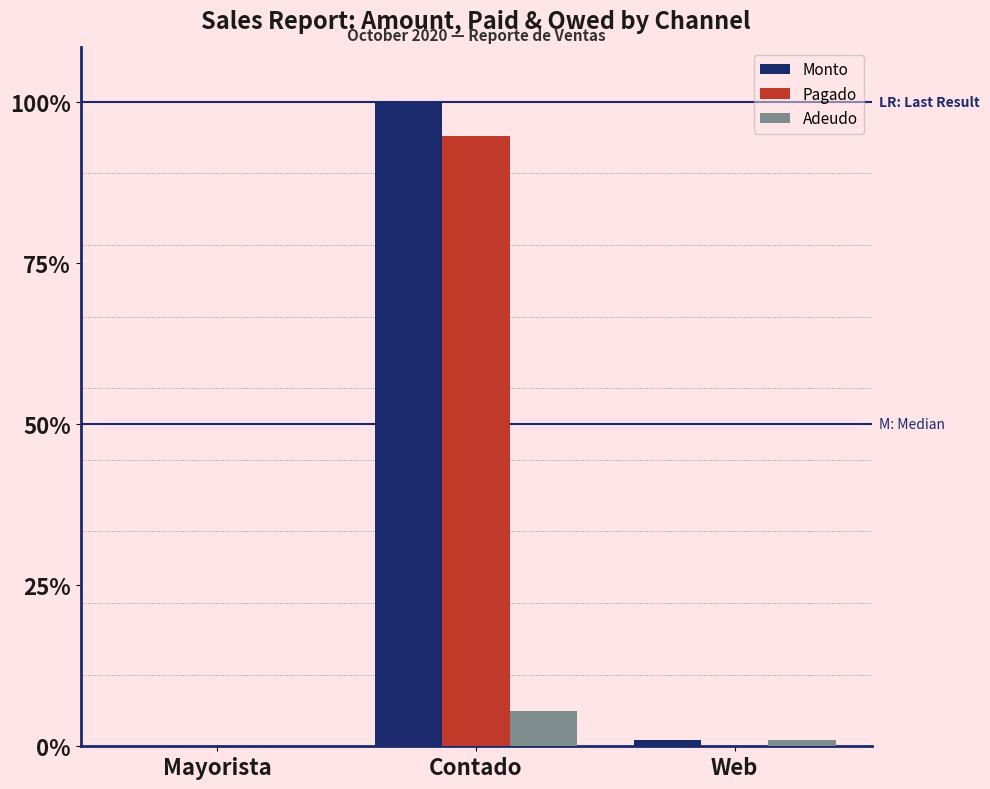

Does the chart contain stacked bars?

No